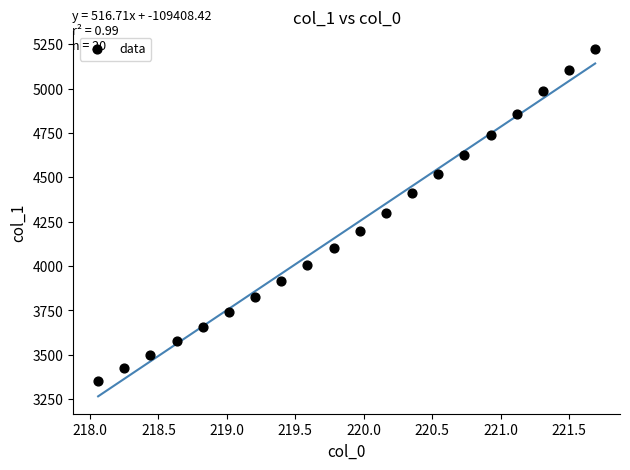

What is the range of X values (max minus min)?

3.6